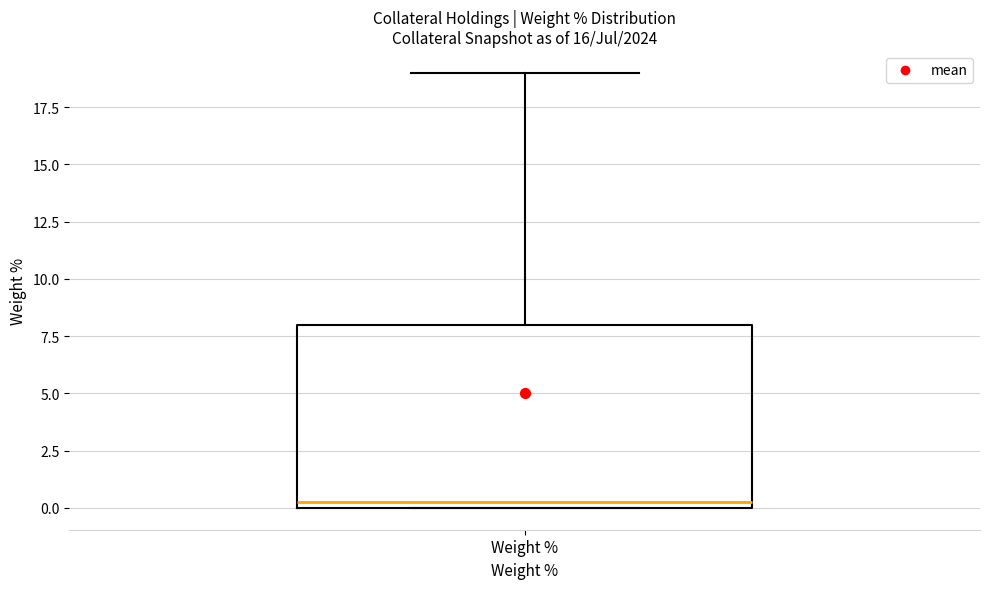

Where does the median line of the box for Weight % sit on the y-axis? The values are not printed on the chart, so give them approximately, as read against the axis.

0.5